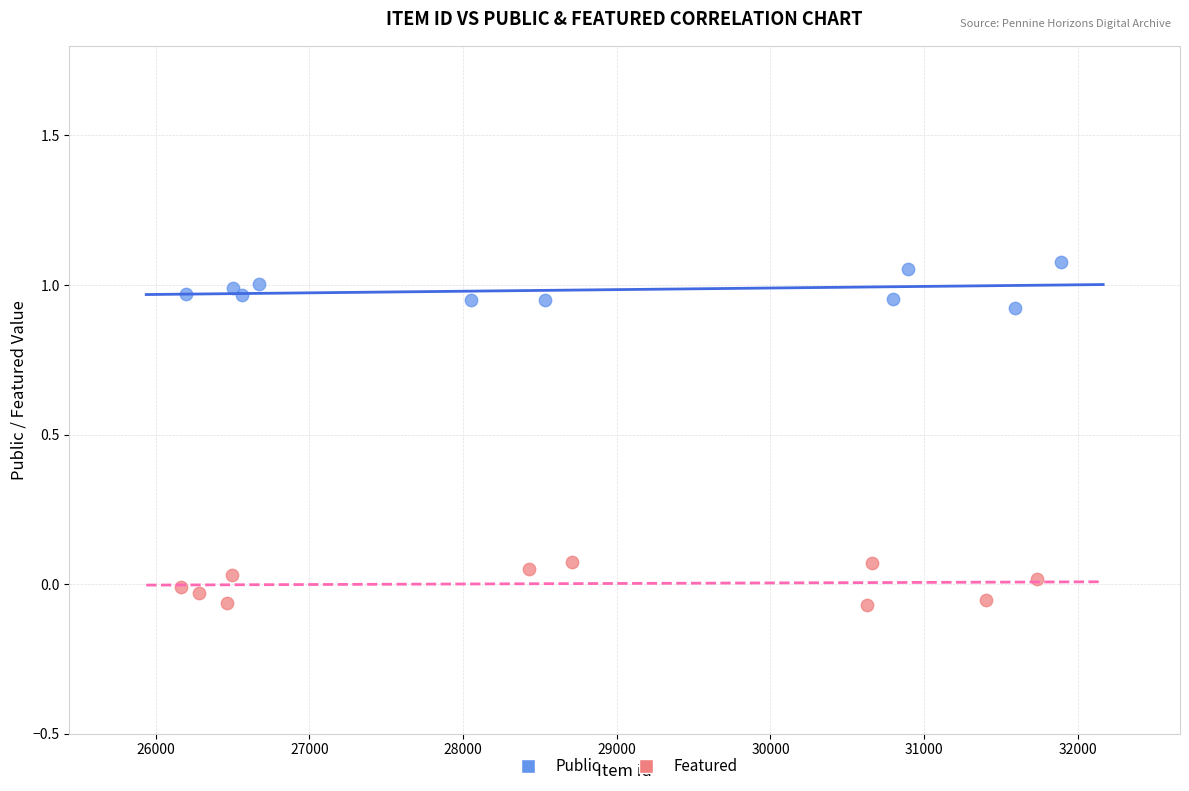

Which series reaches the maximum Y coordinate?

Public